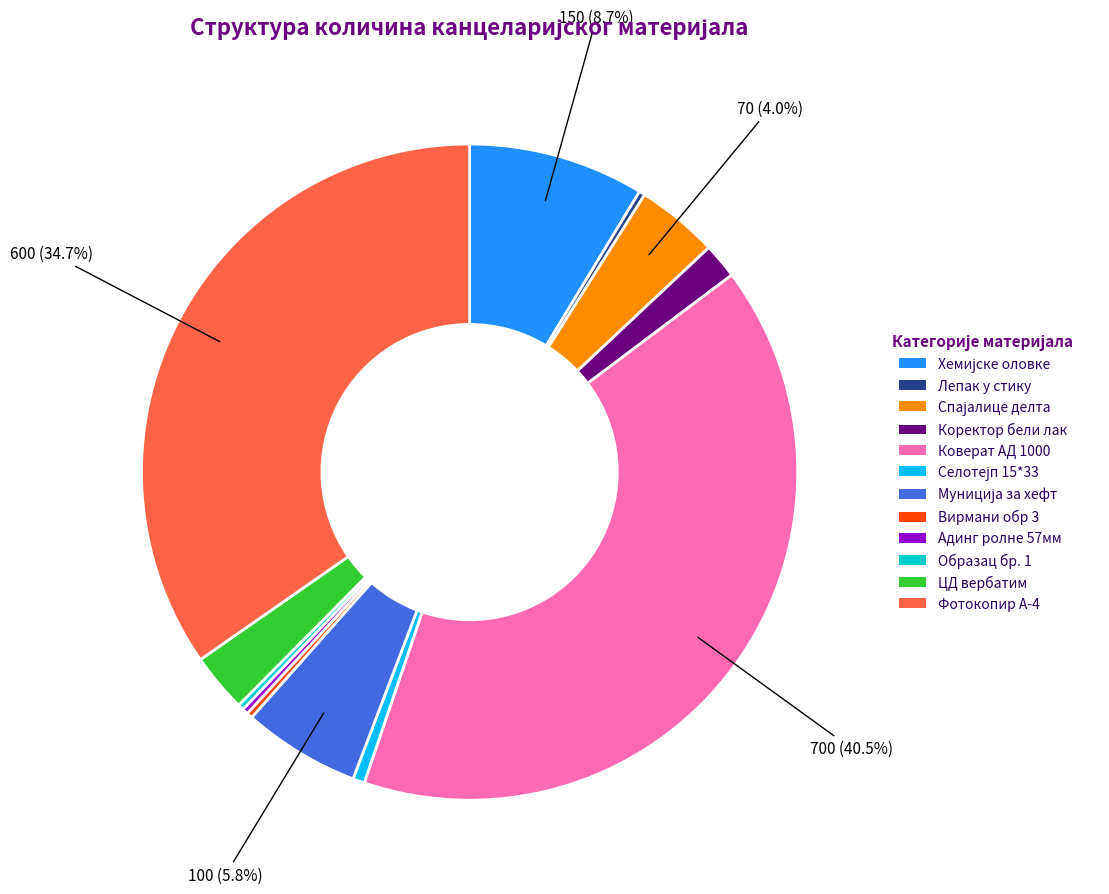

Is there any slice that represents more than half of the pie?

No